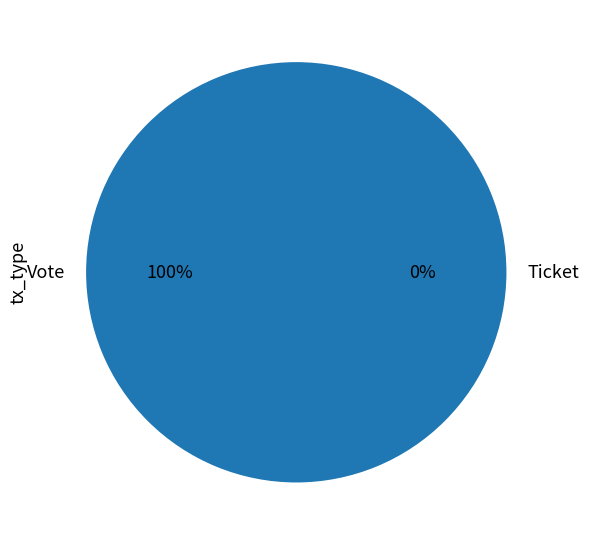

How many slices are in this pie chart?

2